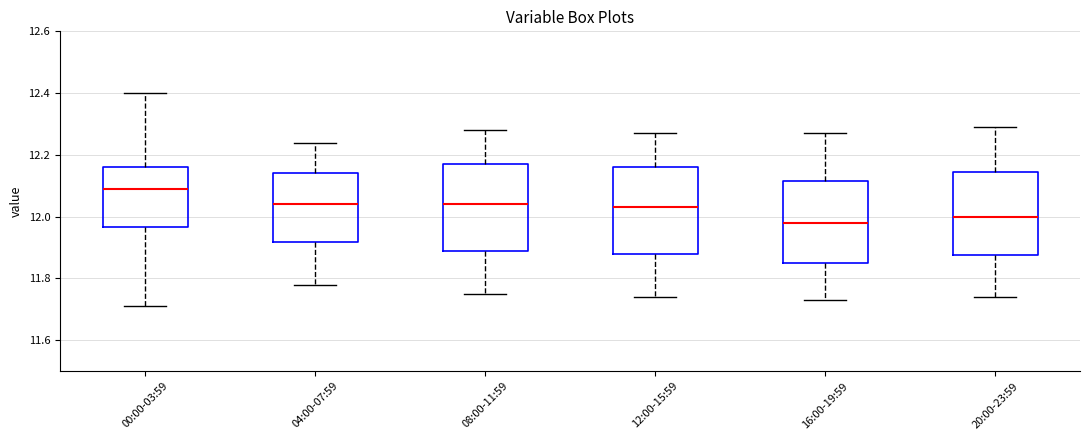

Reading left to right, transcribe this box plot: for each box, give where its median line is, the range the box spans, and where its two whiskers end, as read against the y-axis. The values are not printed on the chart, so give them approximately, as read against the axis.

00:00-03:59: median 12.10, box 11.96 to 12.16, whiskers 11.72 to 12.40
04:00-07:59: median 12.04, box 11.92 to 12.14, whiskers 11.78 to 12.24
08:00-11:59: median 12.04, box 11.90 to 12.18, whiskers 11.76 to 12.28
12:00-15:59: median 12.04, box 11.88 to 12.16, whiskers 11.74 to 12.28
16:00-19:59: median 11.98, box 11.86 to 12.12, whiskers 11.74 to 12.28
20:00-23:59: median 12.00, box 11.88 to 12.14, whiskers 11.74 to 12.30